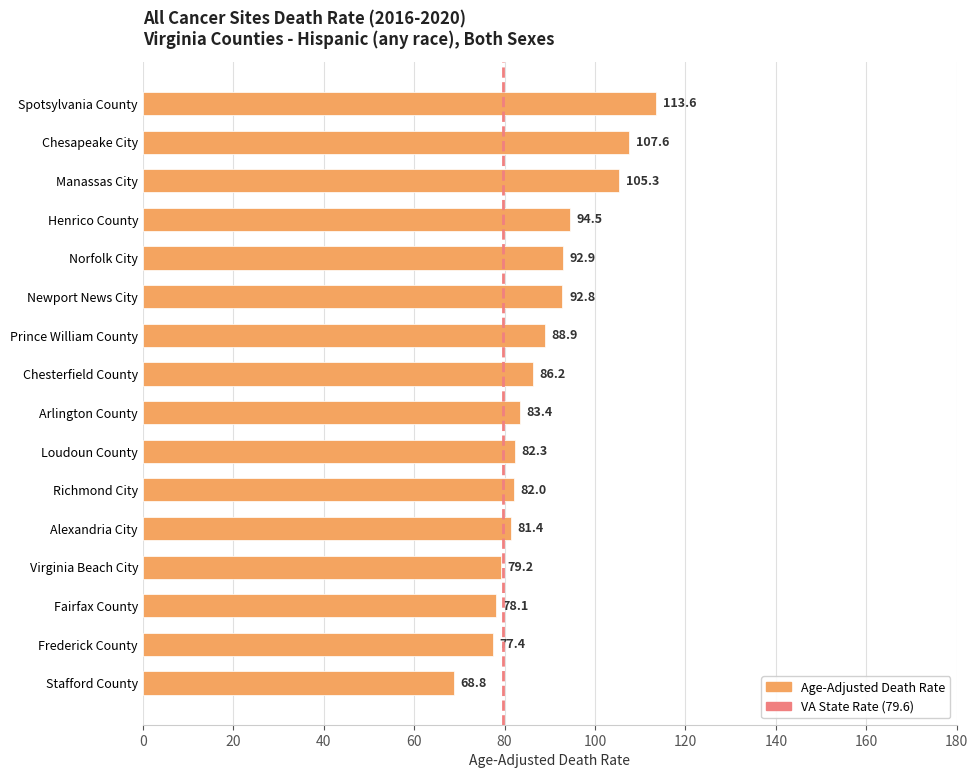

What is the change in value from Newport News City to Frederick County?

-15.4